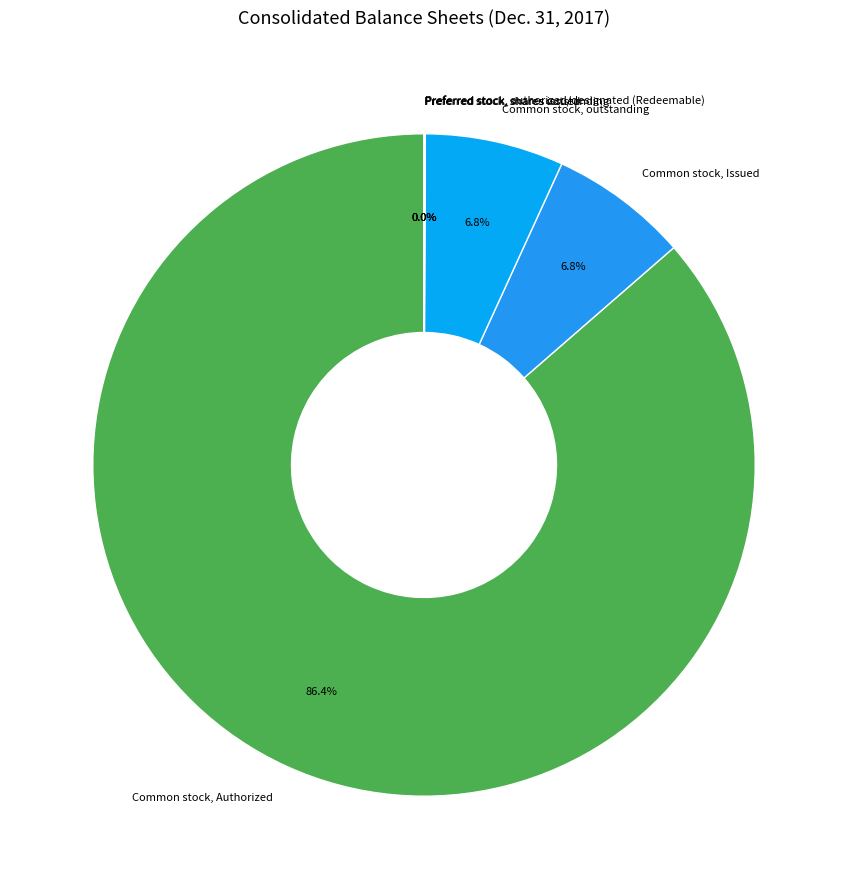

What is the total percentage of Common stock, Authorized and Common stock, outstanding?

93.2%